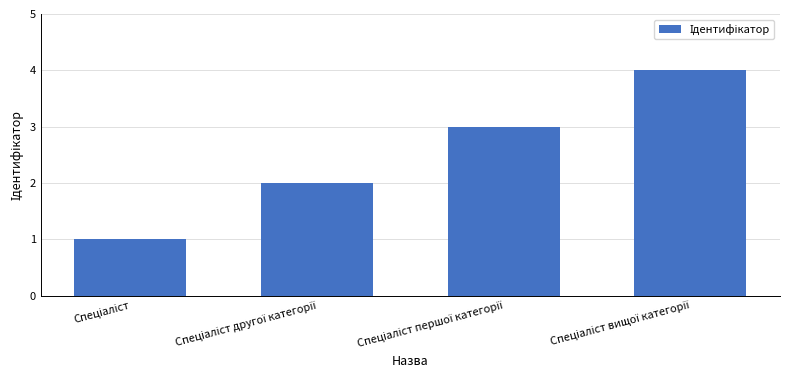

What is the sum of all values?

10